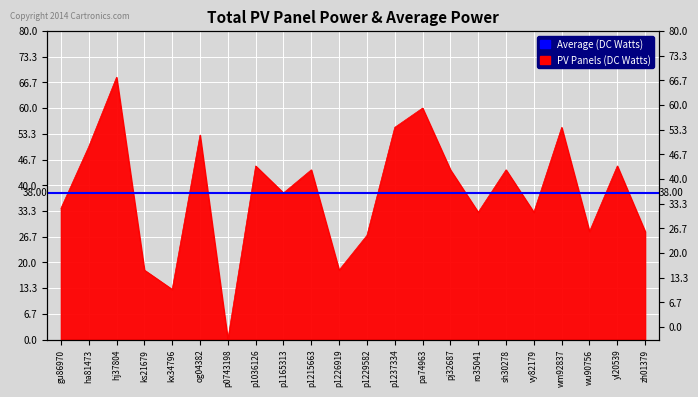

How many lines are shown in the chart?

1